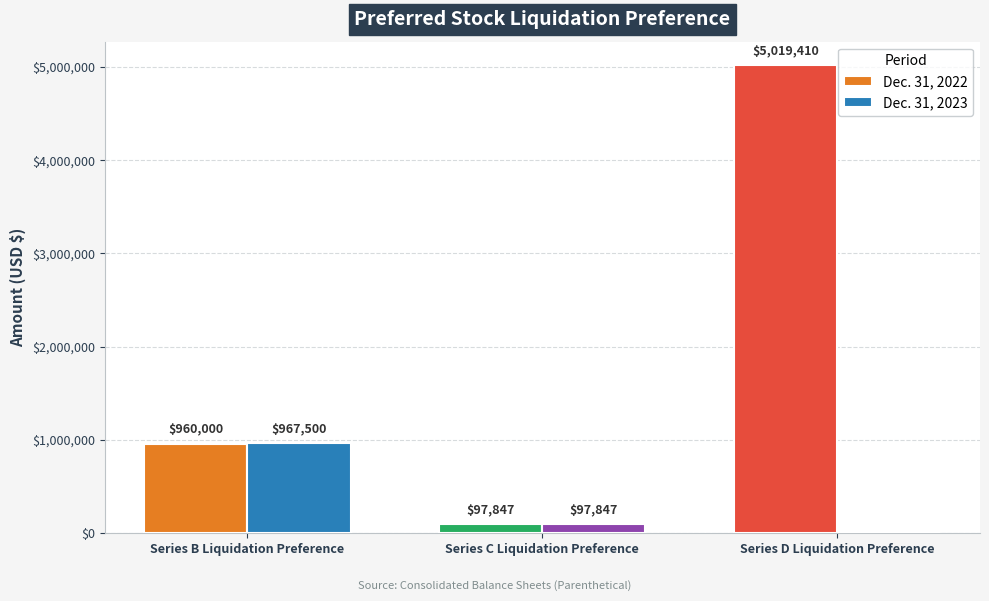

Is it true that Dec. 31, 2022 equals 1415785 at Series B Liquidation Preference?

False